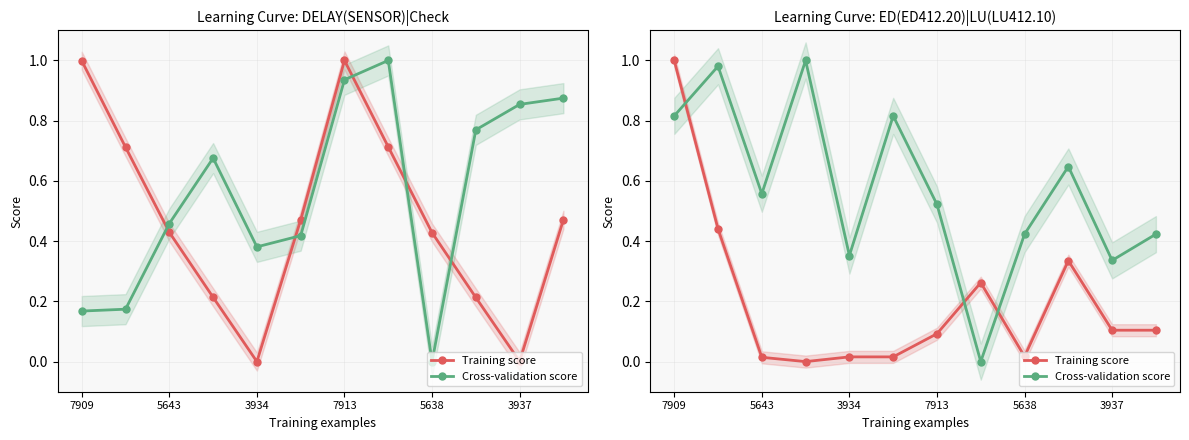

Reading right to left, what are all the values shown in this chart?

Training score: 0.1	0.1	0.3	0.0	0.3	0.1	0.0	0.0	0.0	0.0	0.4	1.0
Cross-validation score: 0.4	0.3	0.6	0.4	0.0	0.5	0.8	0.4	1.0	0.6	1.0	0.8